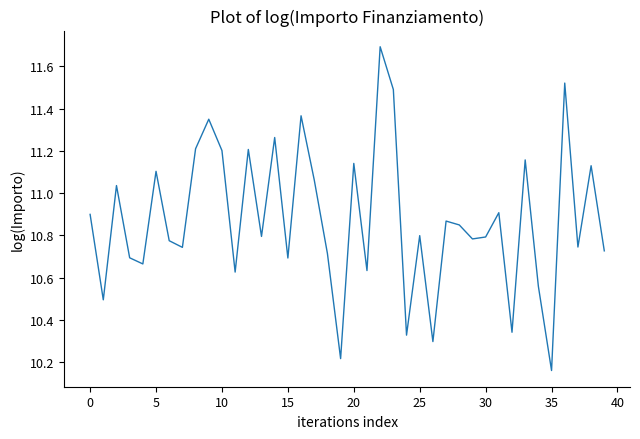

What is the maximum value shown in the chart?

11.7